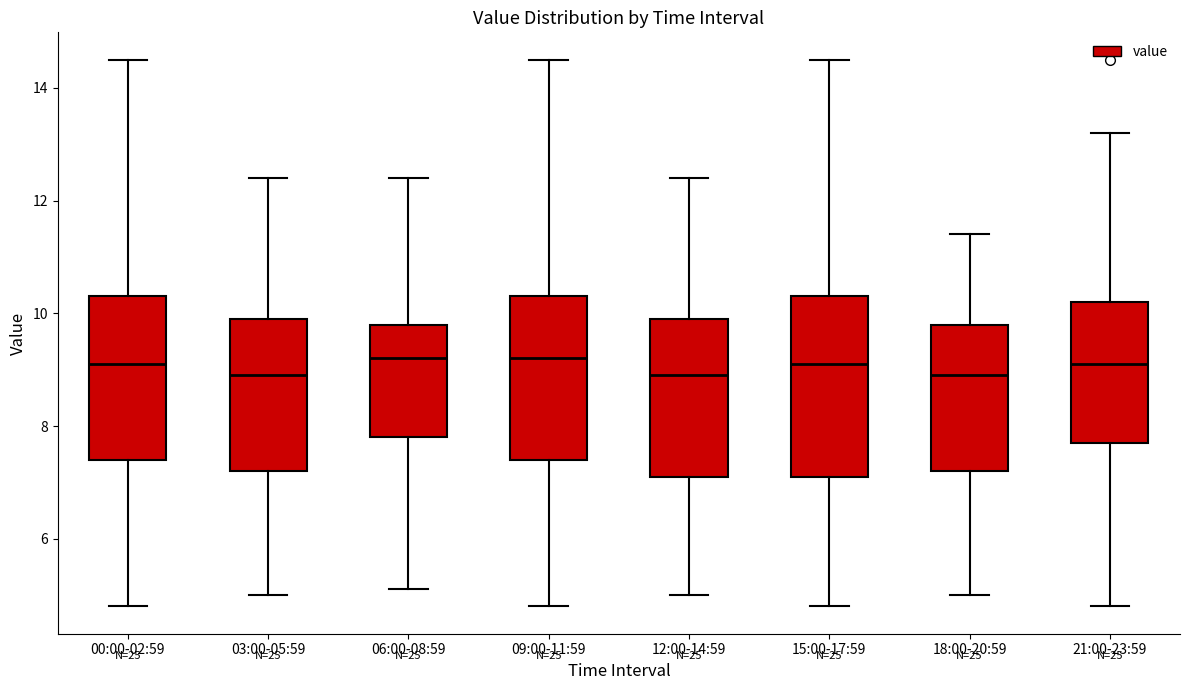

Reading left to right, transcribe this box plot: for each box, give where its median line is, the range the box spans, and where its two whiskers end, as read against the y-axis. The values are not printed on the chart, so give them approximately, as read against the axis.

00:00-02:59: median 9.2, box 7.4 to 10.4, whiskers 4.8 to 14.6
03:00-05:59: median 9.0, box 7.2 to 10.0, whiskers 5.0 to 12.4
06:00-08:59: median 9.2, box 7.8 to 9.8, whiskers 5.2 to 12.4
09:00-11:59: median 9.2, box 7.4 to 10.4, whiskers 4.8 to 14.6
12:00-14:59: median 9.0, box 7.2 to 10.0, whiskers 5.0 to 12.4
15:00-17:59: median 9.2, box 7.2 to 10.4, whiskers 4.8 to 14.6
18:00-20:59: median 9.0, box 7.2 to 9.8, whiskers 5.0 to 11.4
21:00-23:59: median 9.2, box 7.8 to 10.2, whiskers 4.8 to 13.2